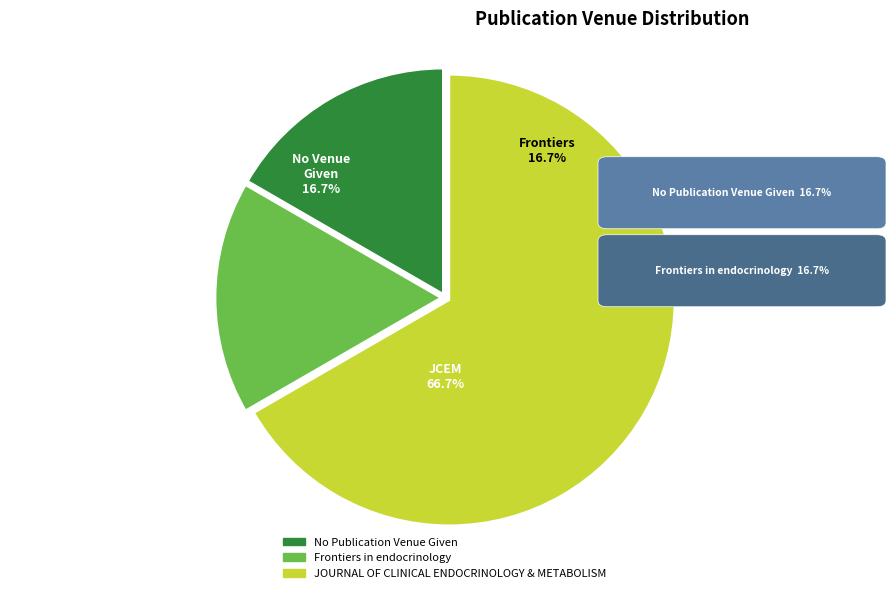

Rank the categories by value from highest to lowest.

JOURNAL OF CLINICAL ENDOCRINOLOGY & METABOLISM, No Publication Venue Given, Frontiers in endocrinology